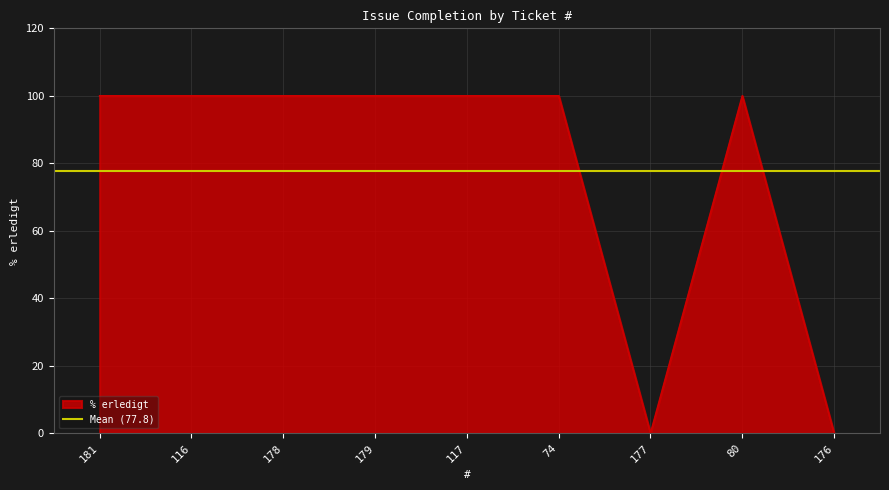

List the labels in order of value, smallest first.

177, 176, 181, 116, 178, 179, 117, 74, 80